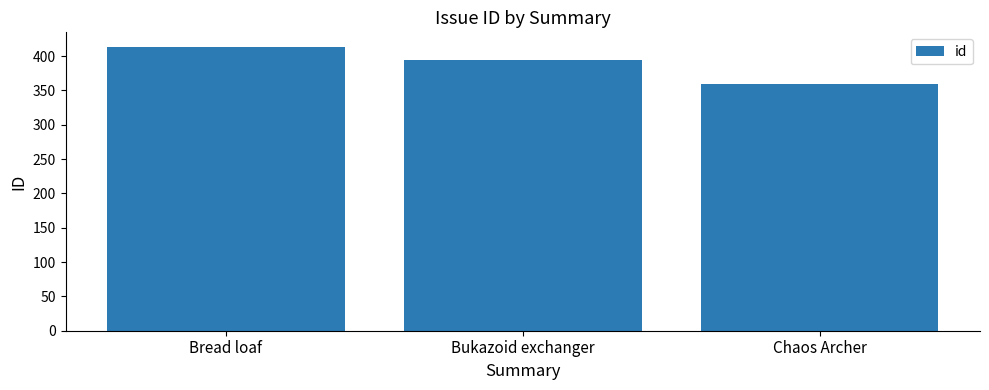

What is the label of the 3rd bar from the left?

Chaos Archer